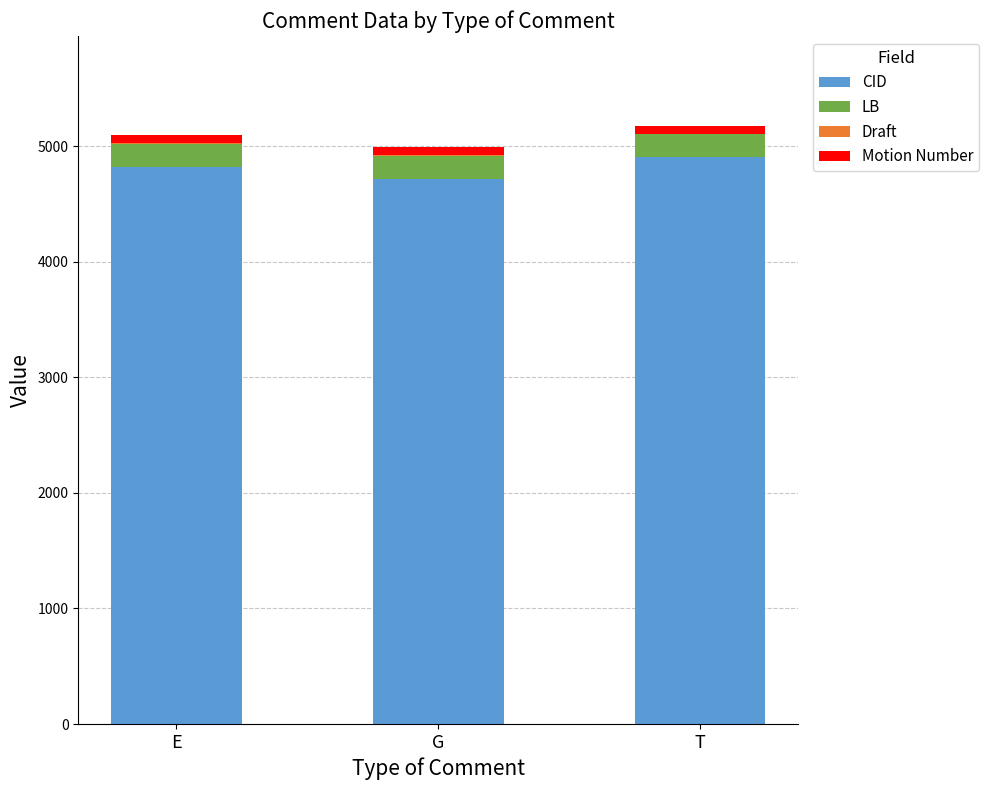

The value of CID at E is 4820. True or false?

True